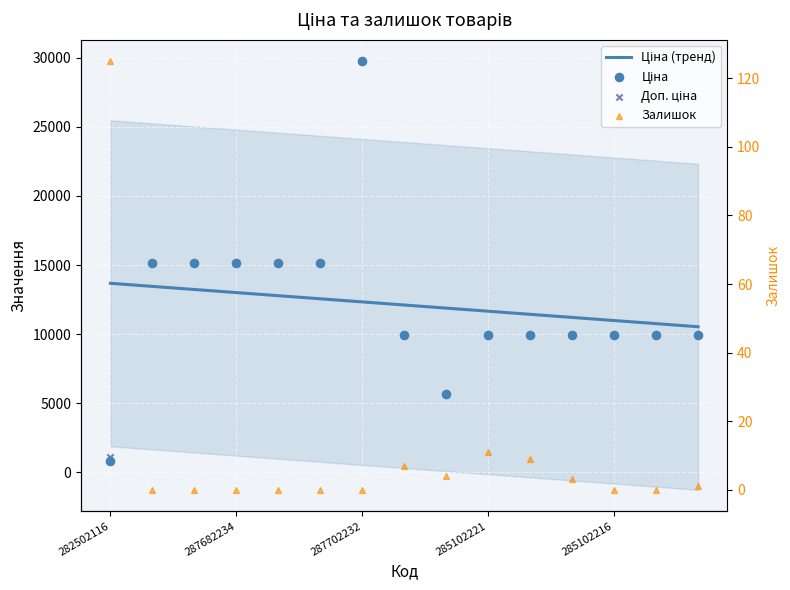

Which series contains the highest Y value?

Ціна